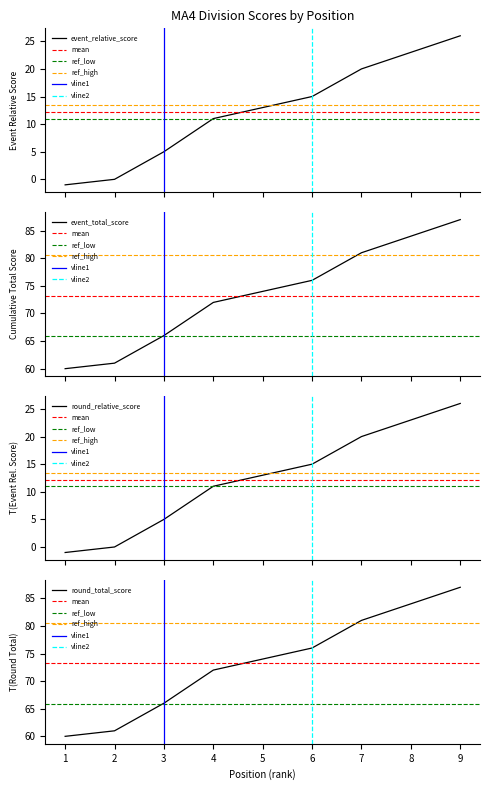

Which has a higher value, 2 or 9?

9